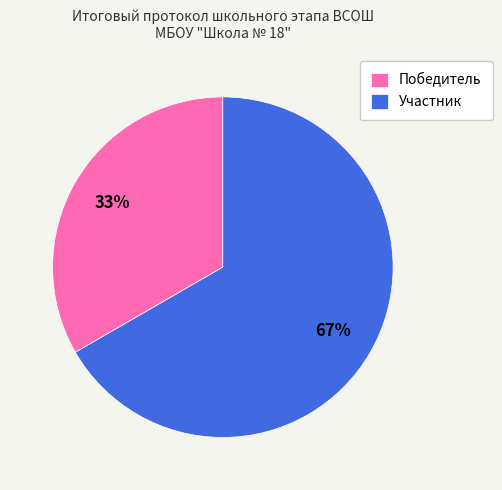

To the nearest percent, what is the average slice percentage?

50%